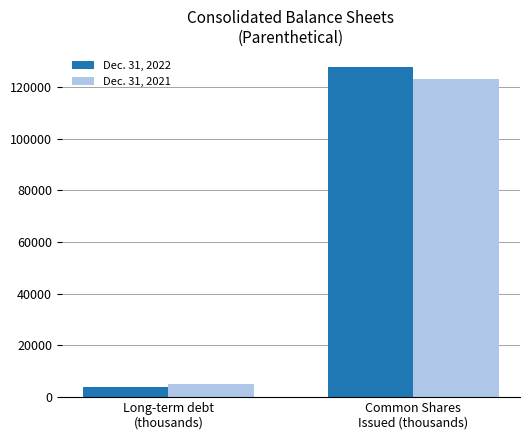

The Dec. 31, 2022 series shows 127604 at Common Shares
Issued (thousands). True or false?

True